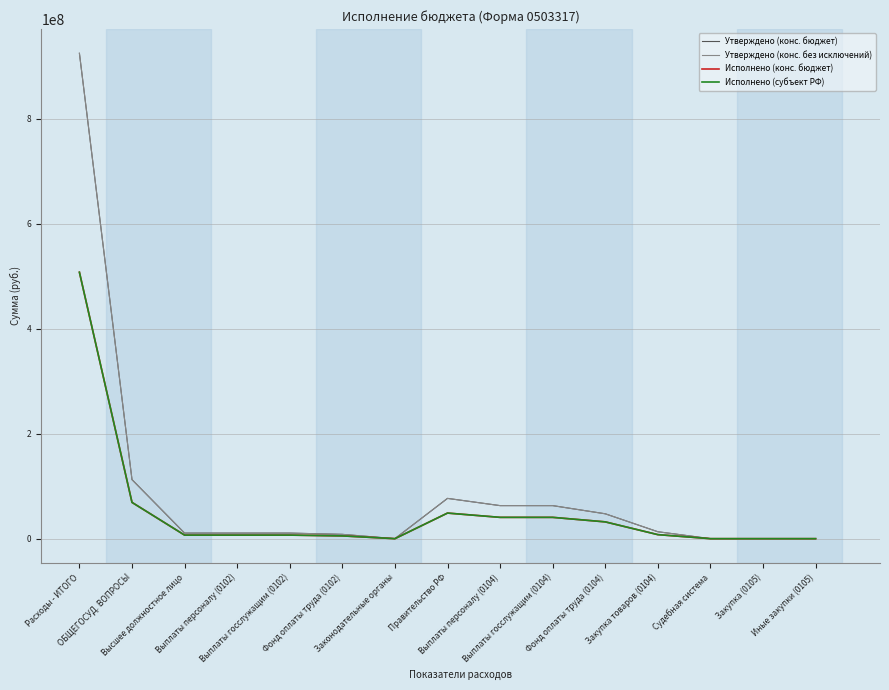

What is the difference between the Утверждено (конс. бюджет) values at Закупка товаров (0104) and Выплаты госслужащим (0102)?

2598401.5